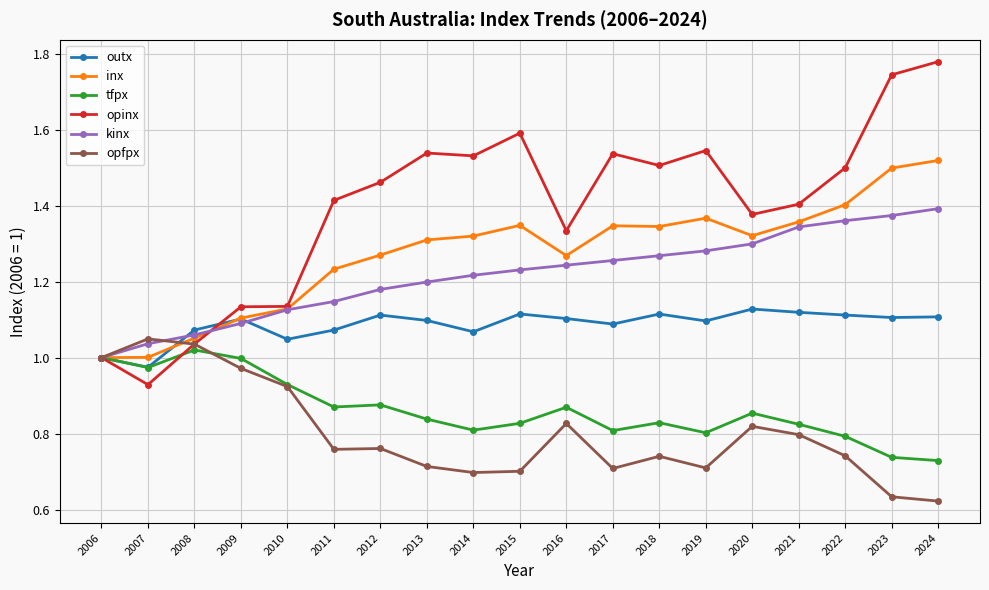

Is this an area chart (filled region under the line)?

No